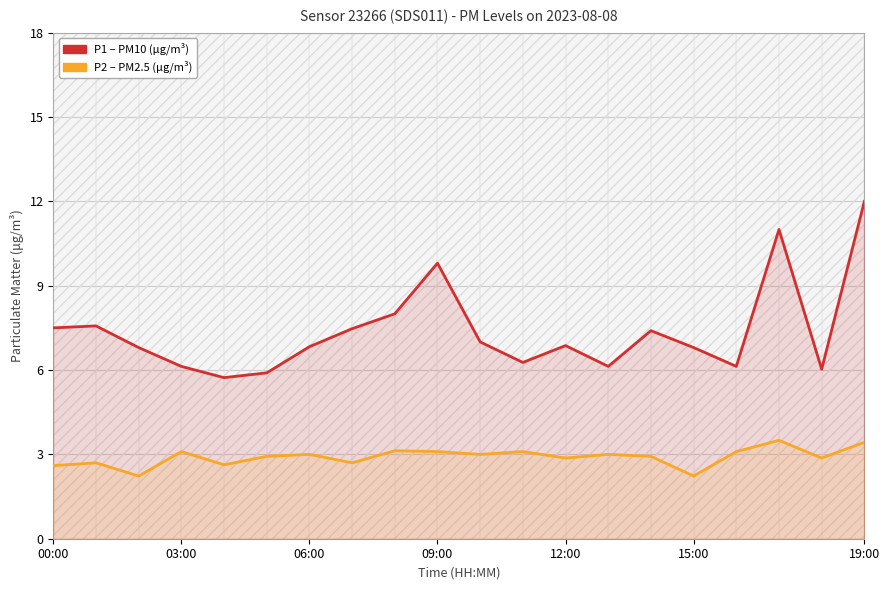

Does the chart display data point markers on the line(s)?

No